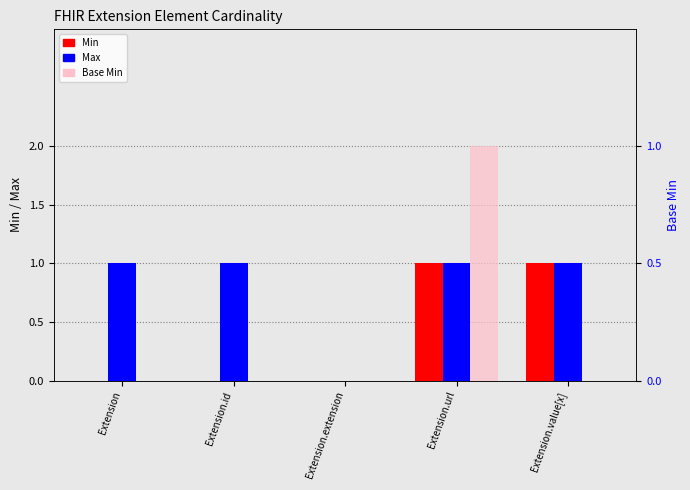

Which series has the largest range (max minus min)?

Min